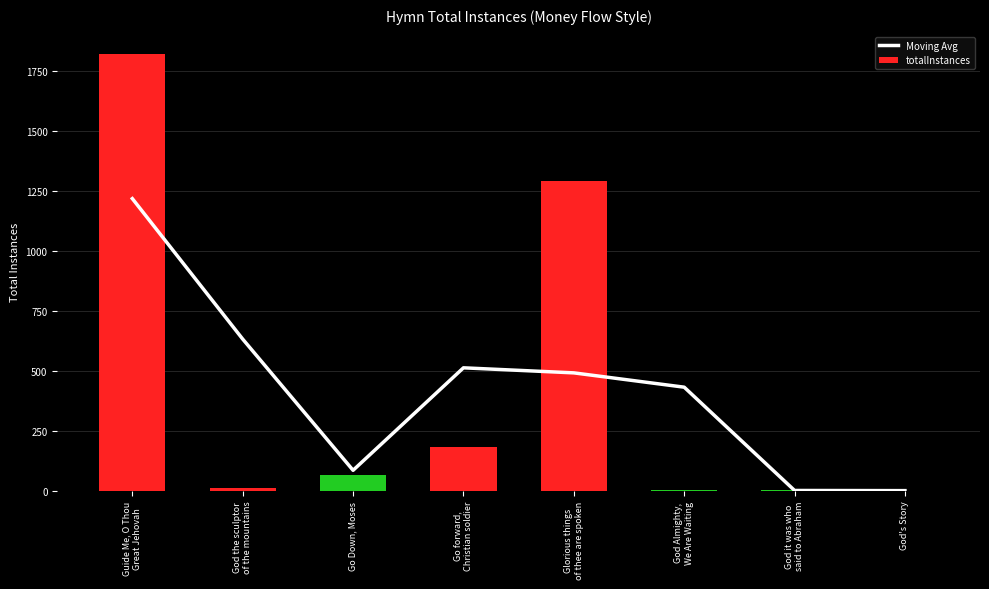

What is the value of the totalInstances bar at the 1st from the left?

1822.0